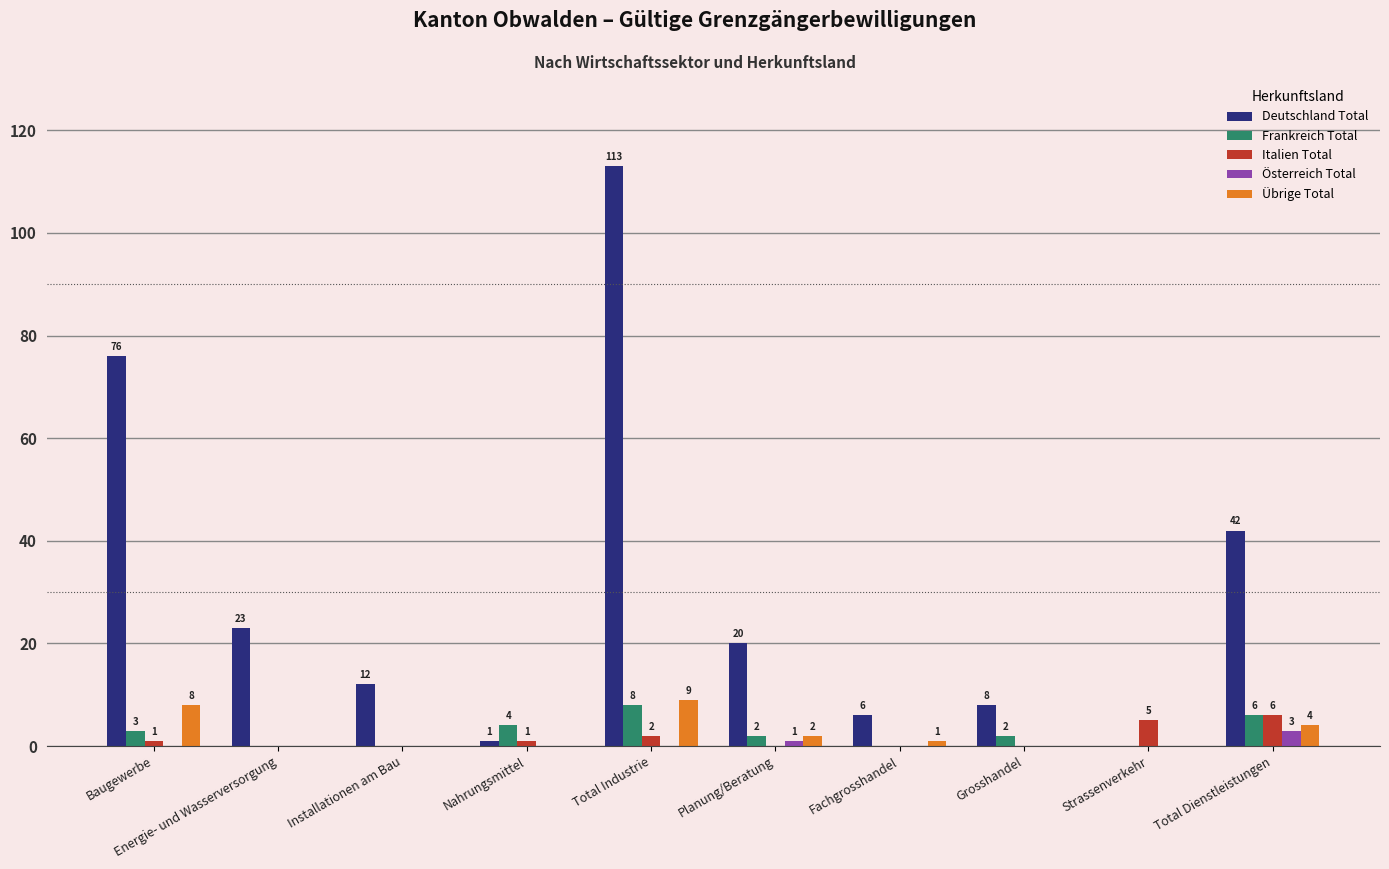

True or false: Österreich Total has a value of 0 at Strassenverkehr.

True